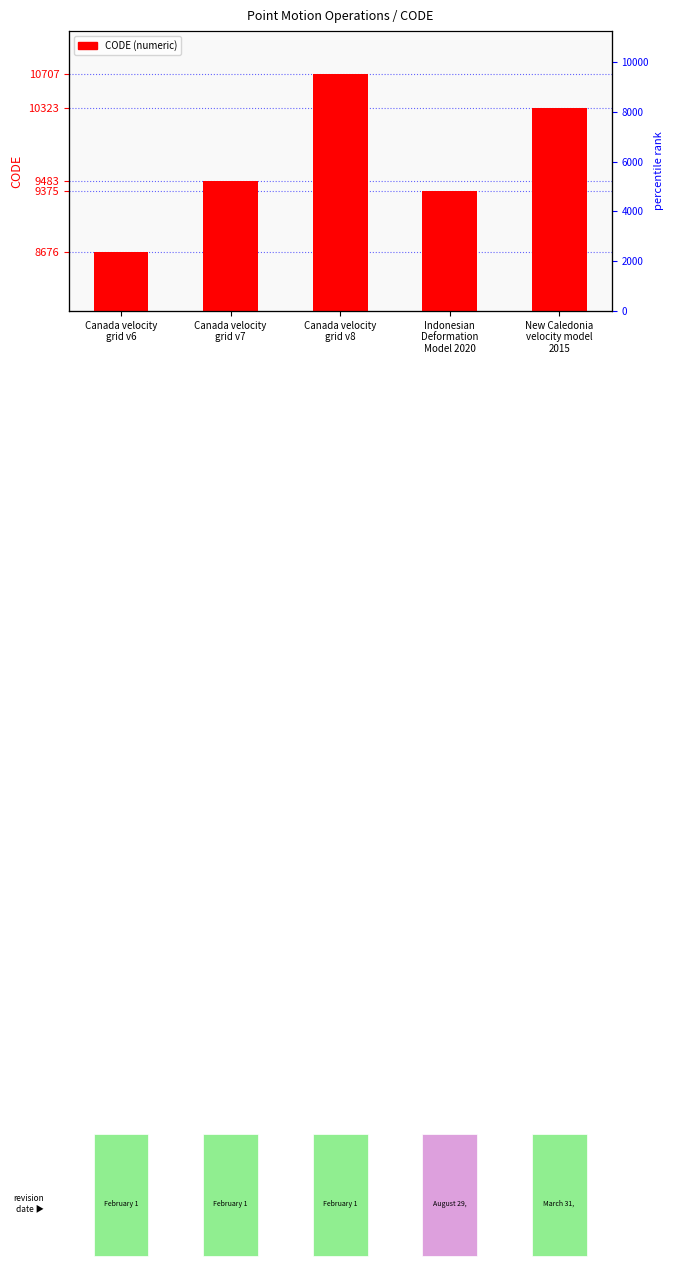

List the labels in order of value, smallest first.

Canada velocity
grid v6, Indonesian
Deformation
Model 2020, Canada velocity
grid v7, New Caledonia
velocity model
2015, Canada velocity
grid v8